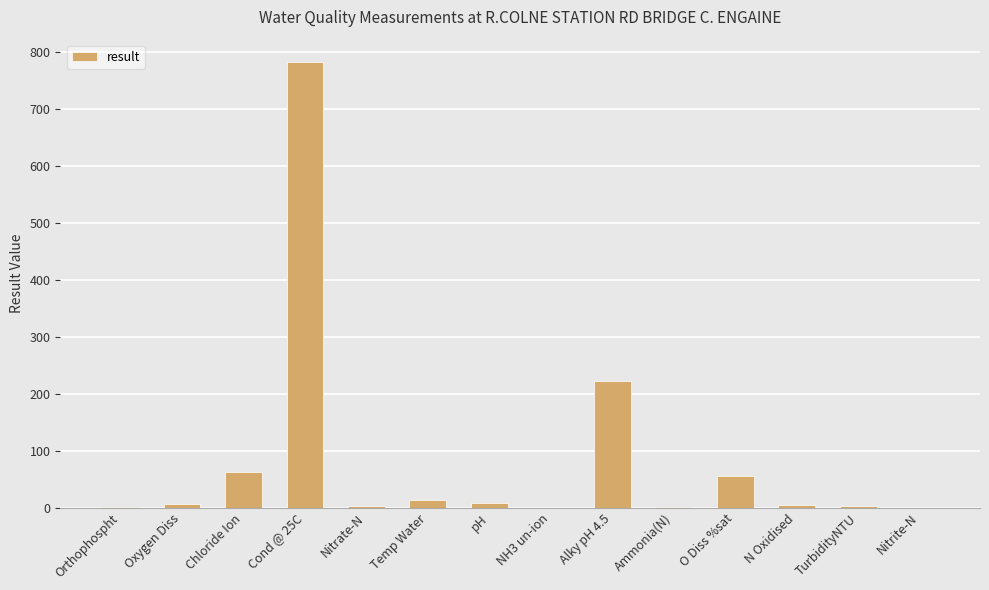

What is the average value?

83.0